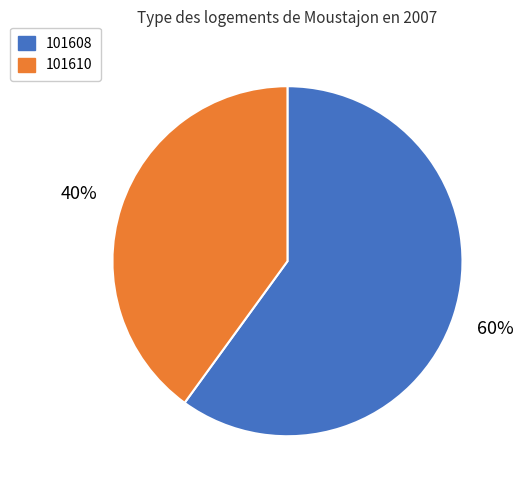

How many segments does this pie chart have?

2